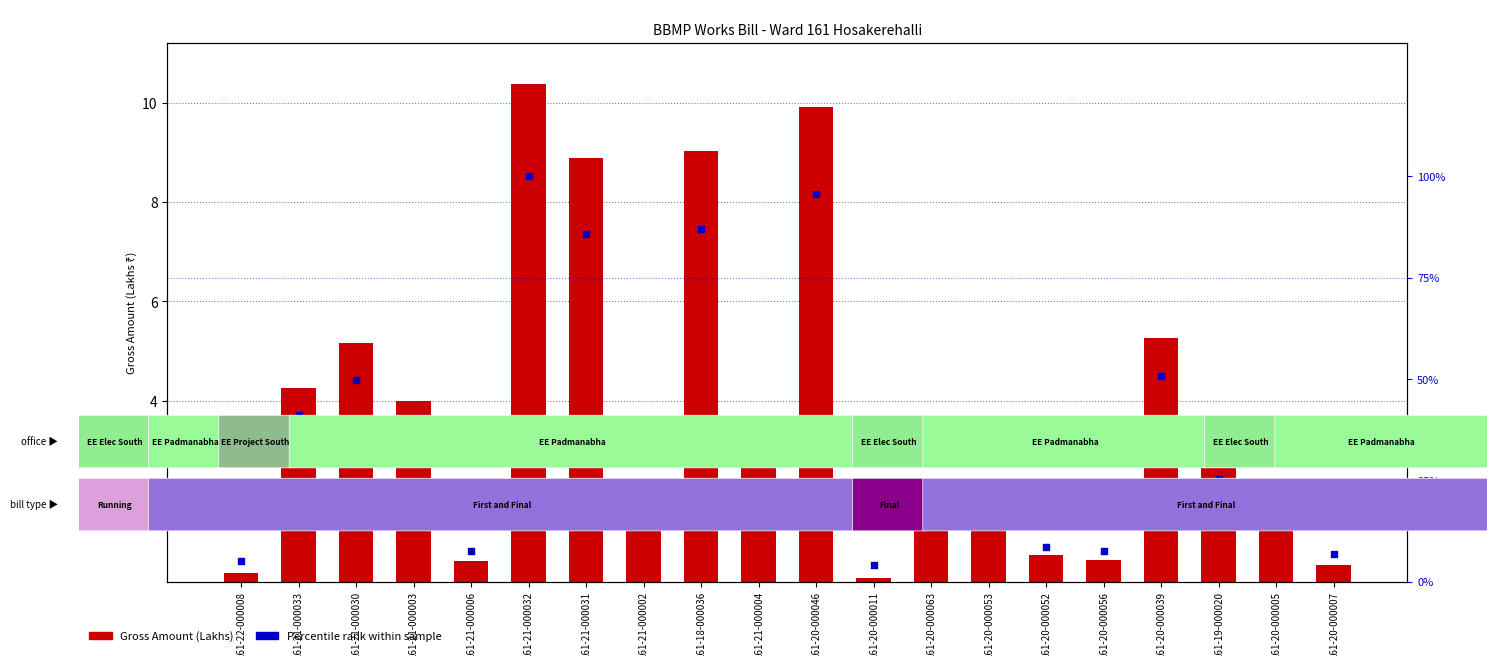

Is the value of Gross Amount (Lakhs) at 161-20-000052 greater than the value of Percentile rank within sample at 161-21-000030?

No